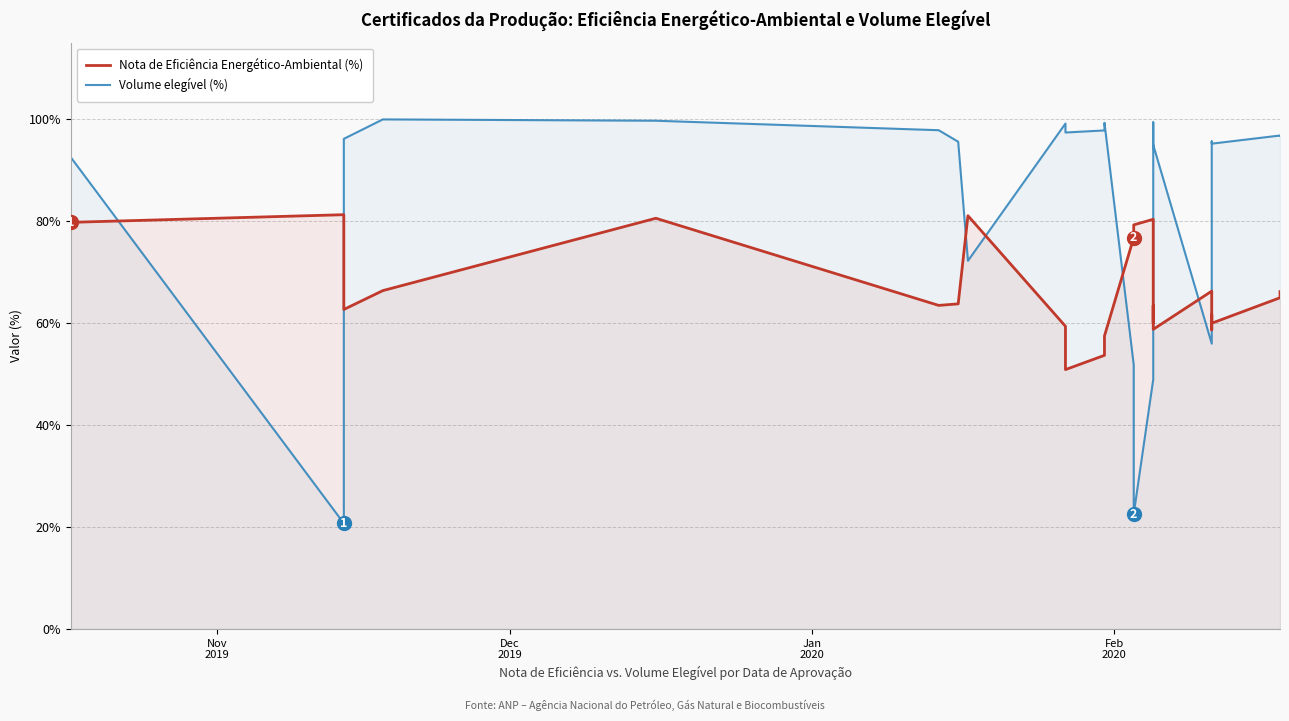

What is the value of the Nota de Eficiência Energético-Ambiental (%) point at the 19th from the left?

58.8